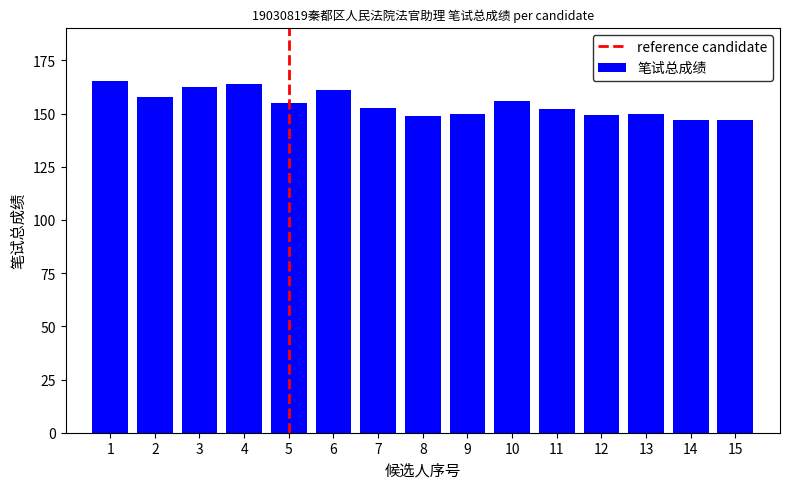

Count the number of data series in this chart.

1